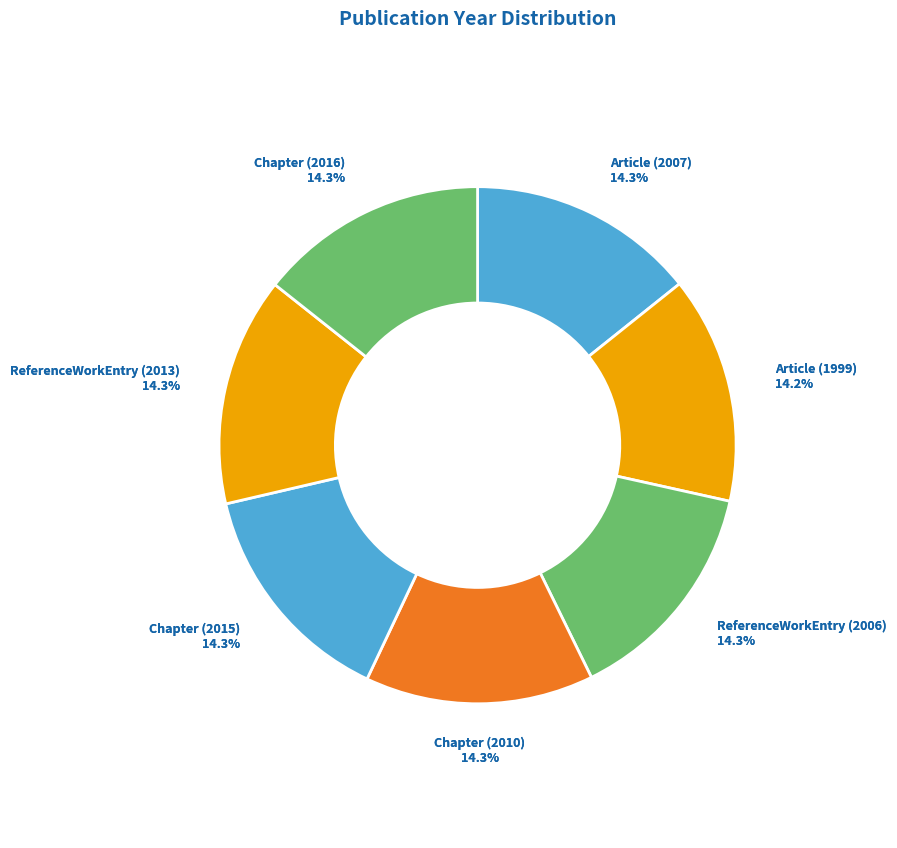

What is the ratio of the value at ReferenceWorkEntry (2006) to the value at Article (1999)?

1.0